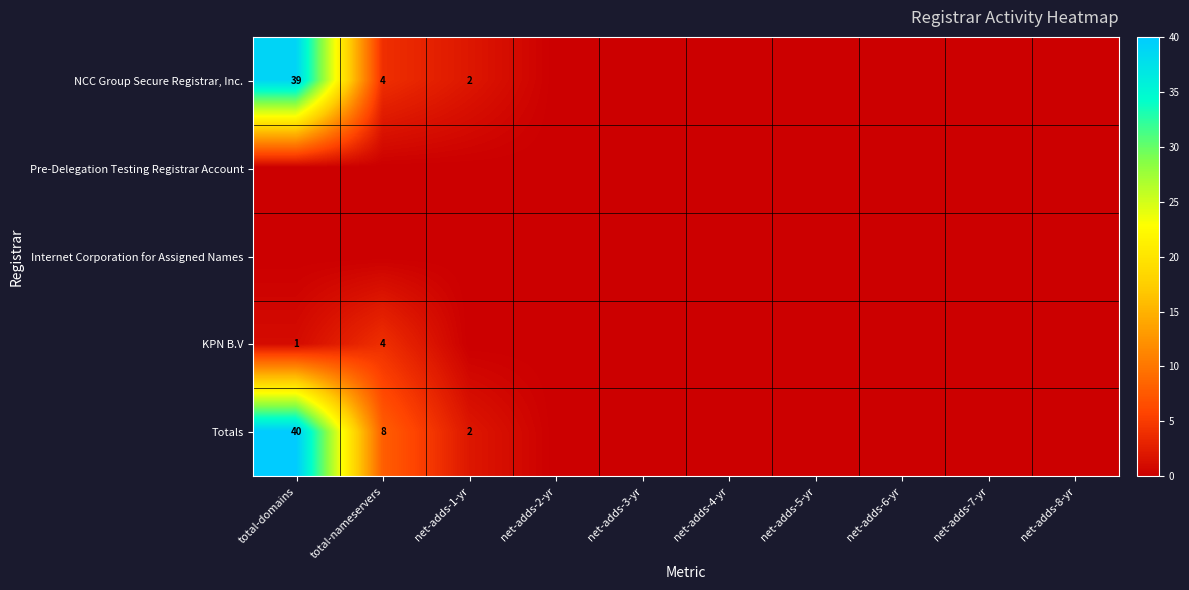

List the series in order of their peak value, lowest first.

Pre-Delegation Testing Registrar Account, Internet Corporation for Assigned Names, KPN B.V, NCC Group Secure Registrar, Inc., Totals